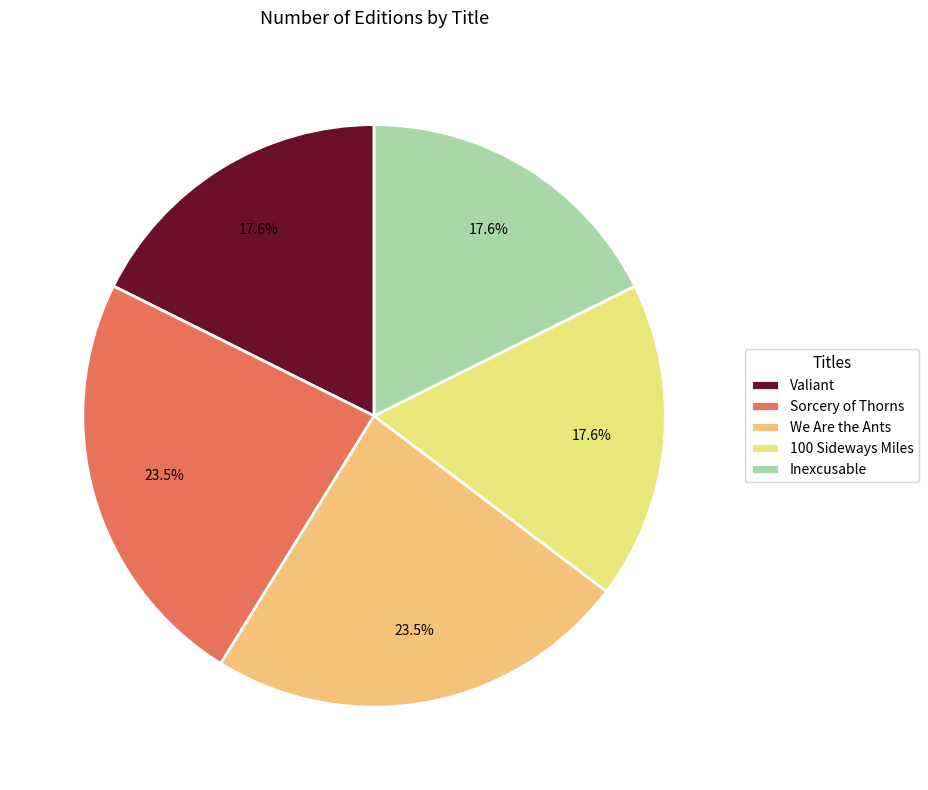

What percentage is NOT represented by 100 Sideways Miles?

82.4%